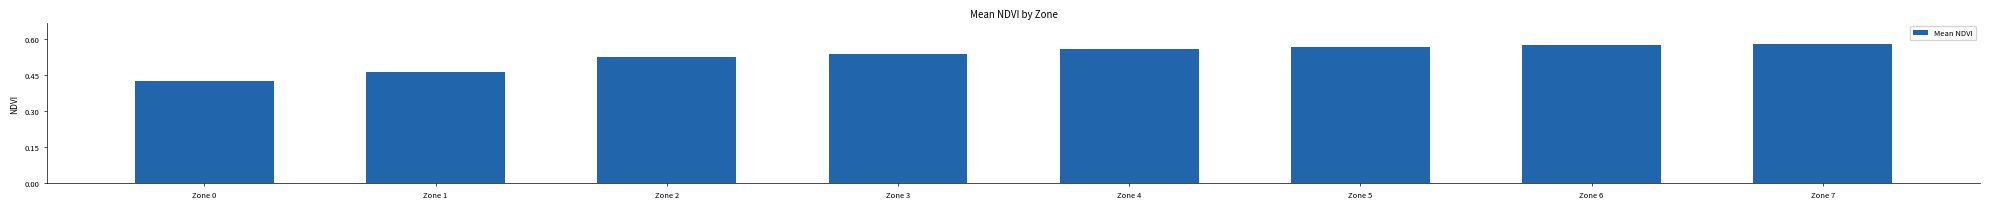

What is the sum of the values at Zone 7 and Zone 3?

1.1